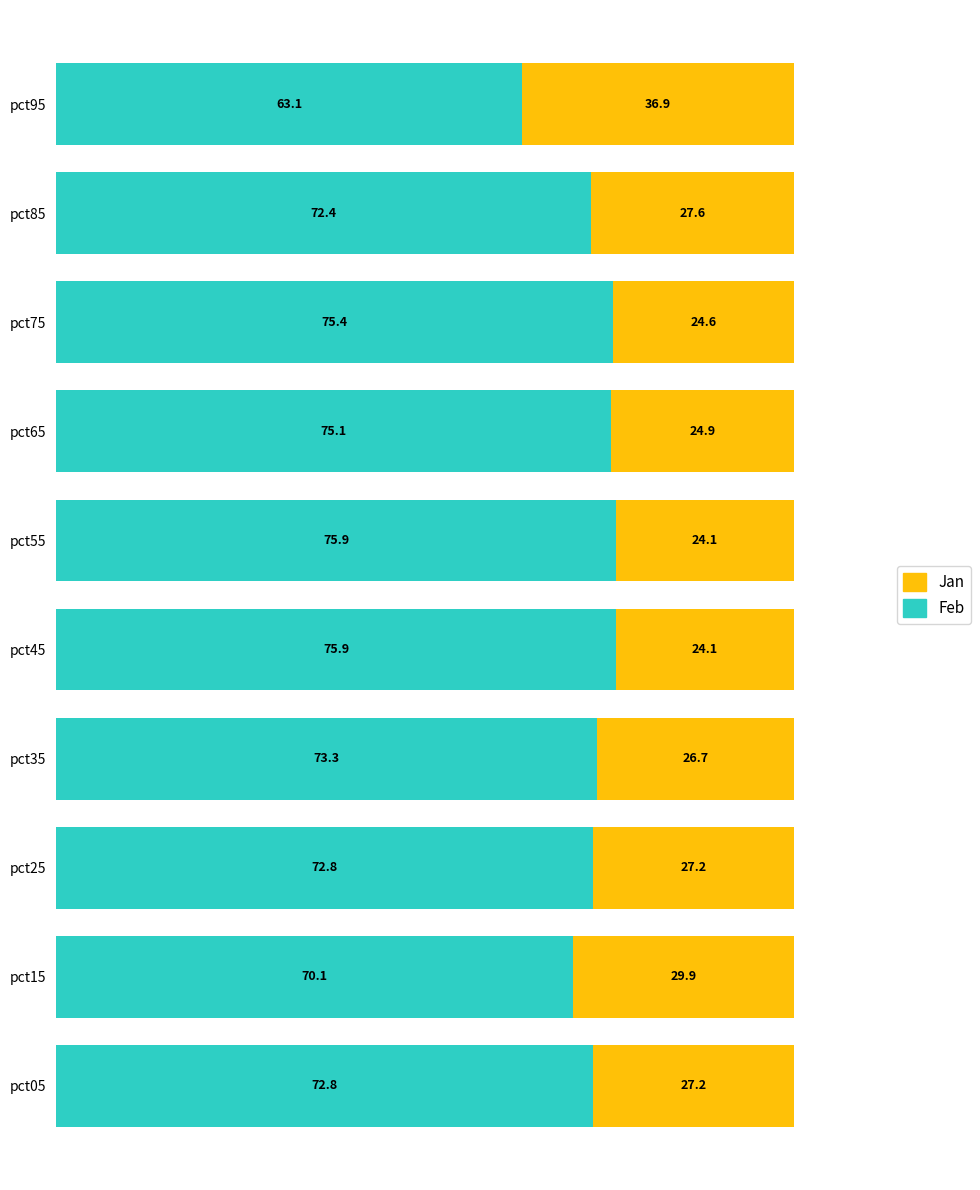

What is the total value across all series at pct75?

100.0